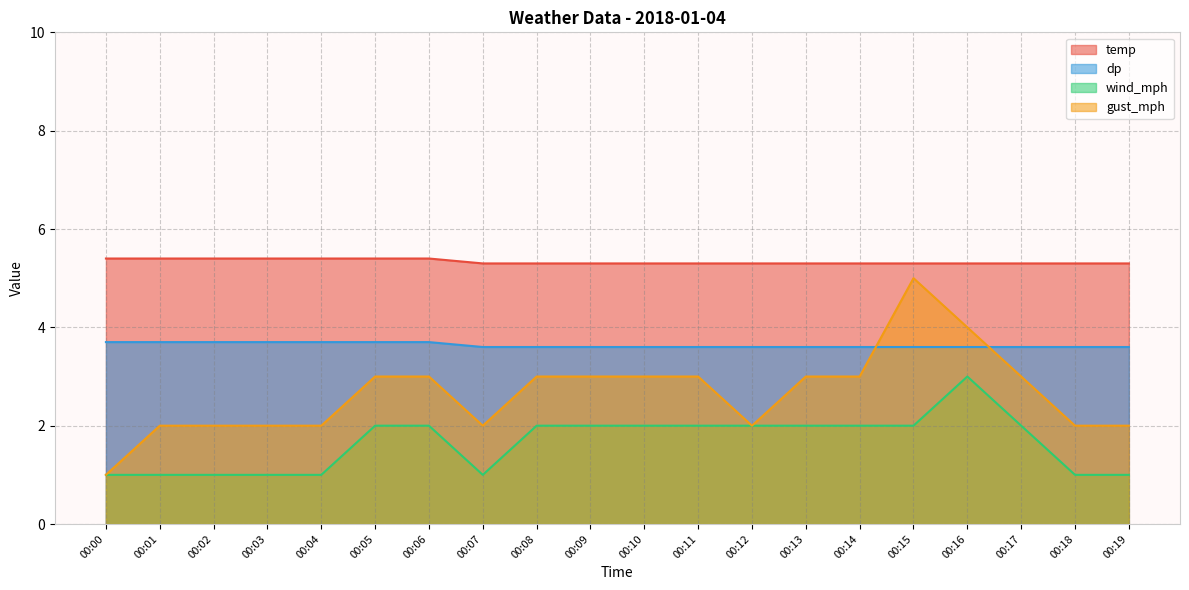

Which category has the highest value across all series?

00:00